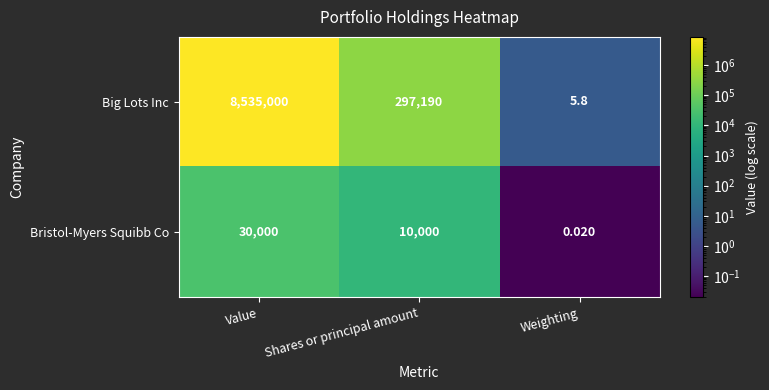

At Weighting, list the series in order from smallest to largest.

Bristol-Myers Squibb Co, Big Lots Inc